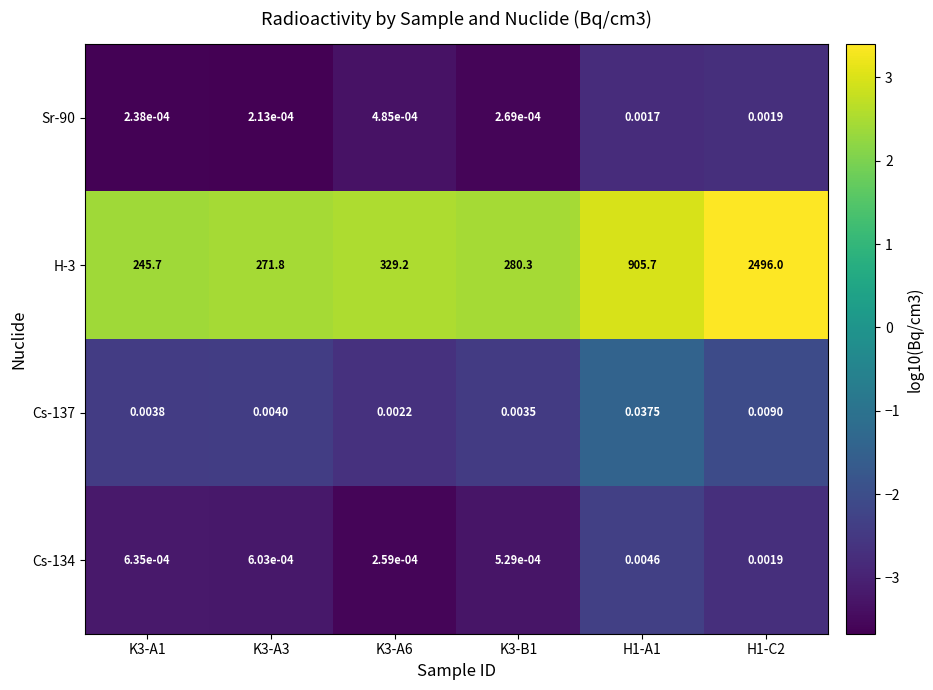

Is the value of Cs-137 at K3-A3 greater than the value of Cs-134 at K3-A1?

Yes